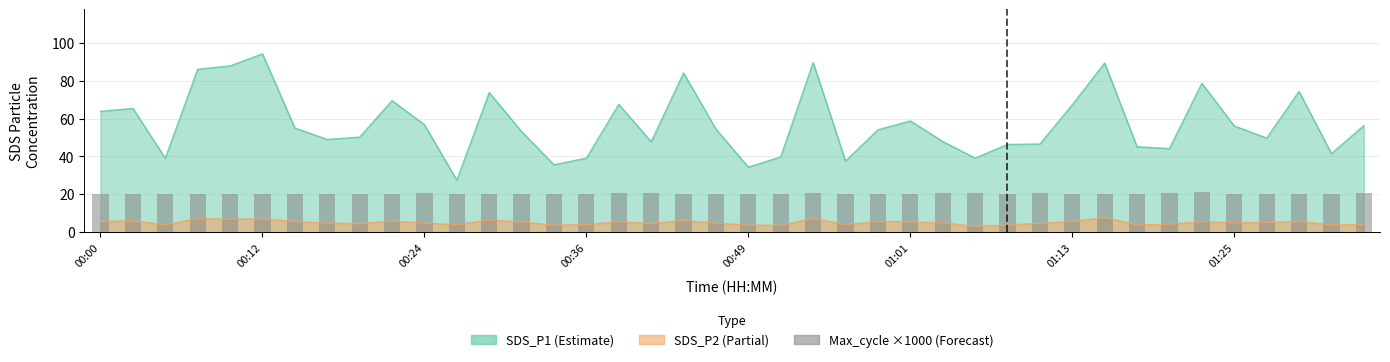

Between 00:00 and 00:36, which is larger?

00:00